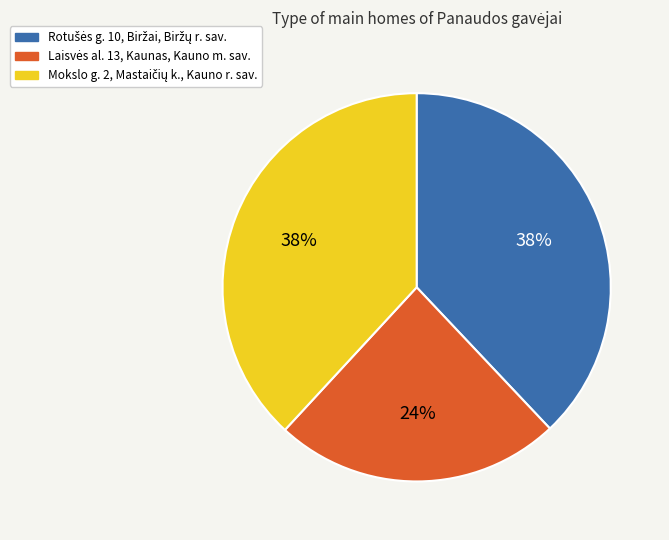

Does any single category account for the majority?

No